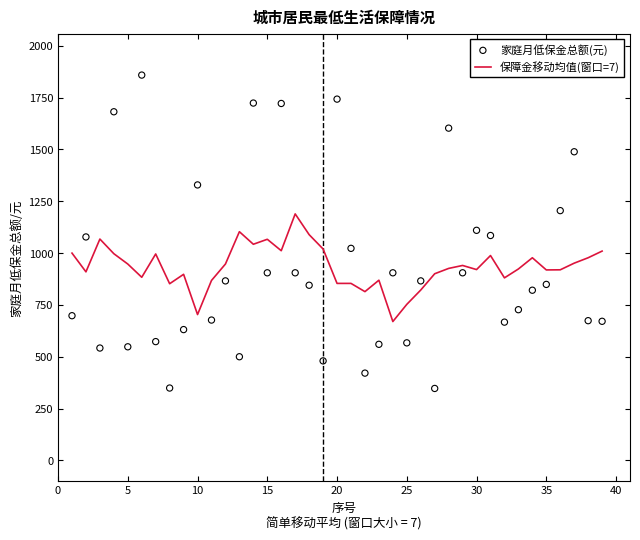

Which series has the largest Y range (max minus min)?

家庭月低保金总额(元)